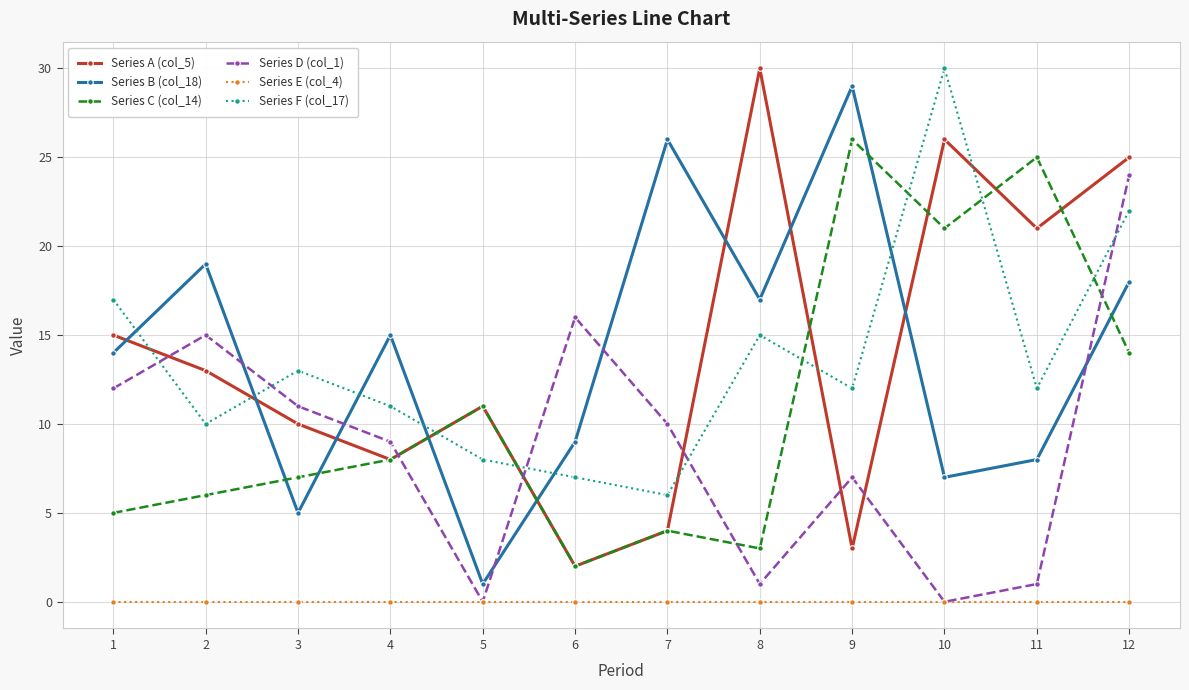

Between which two adjacent categories do Series A (col_5) and Series D (col_1) first intersect?

1 and 2